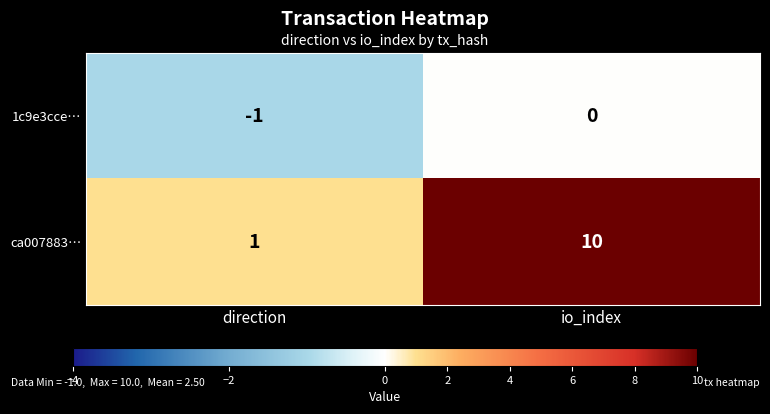

Which label corresponds to the largest value in the chart?

io_index